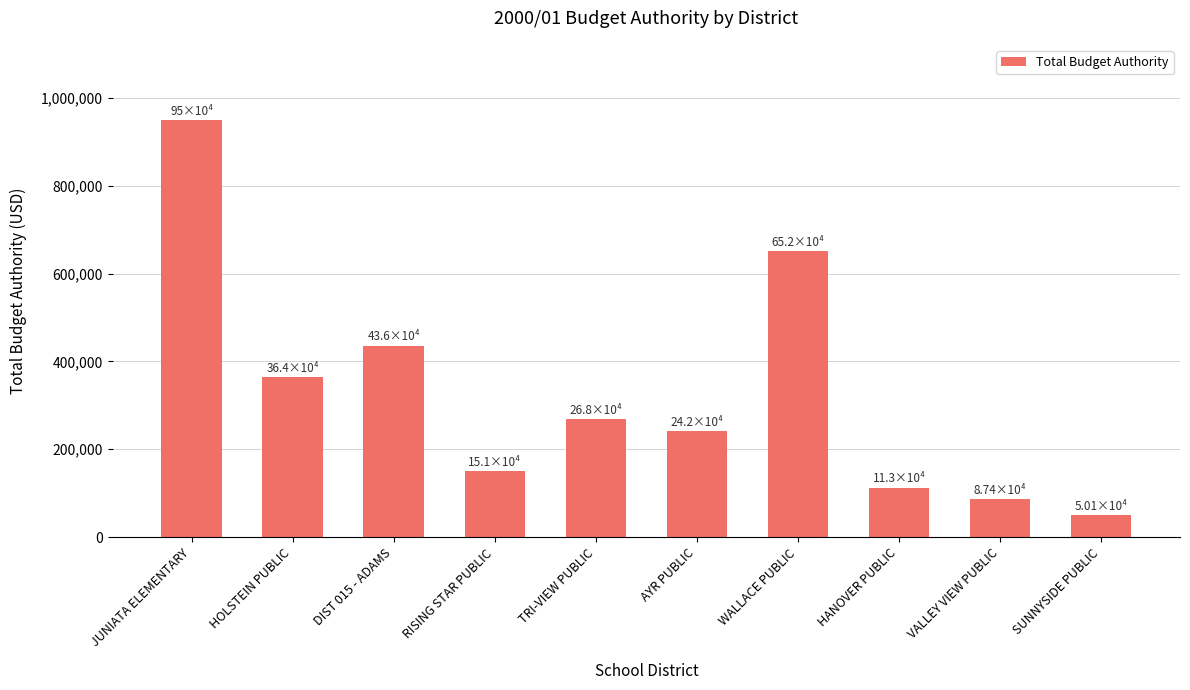

At which label is the value closest to 499888?

DIST 015 - ADAMS